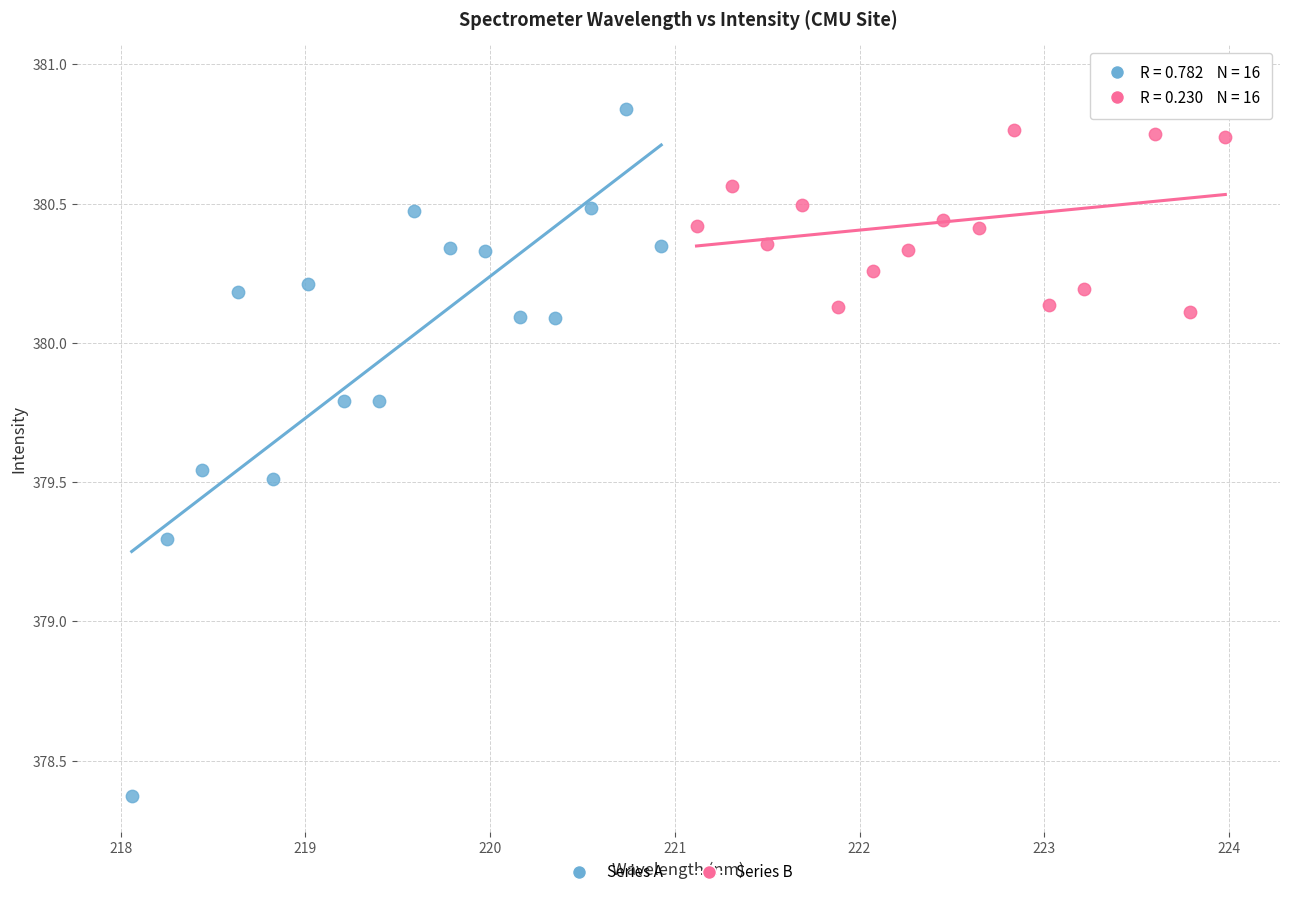

What are all the series names shown in the legend?

Series A, Series B